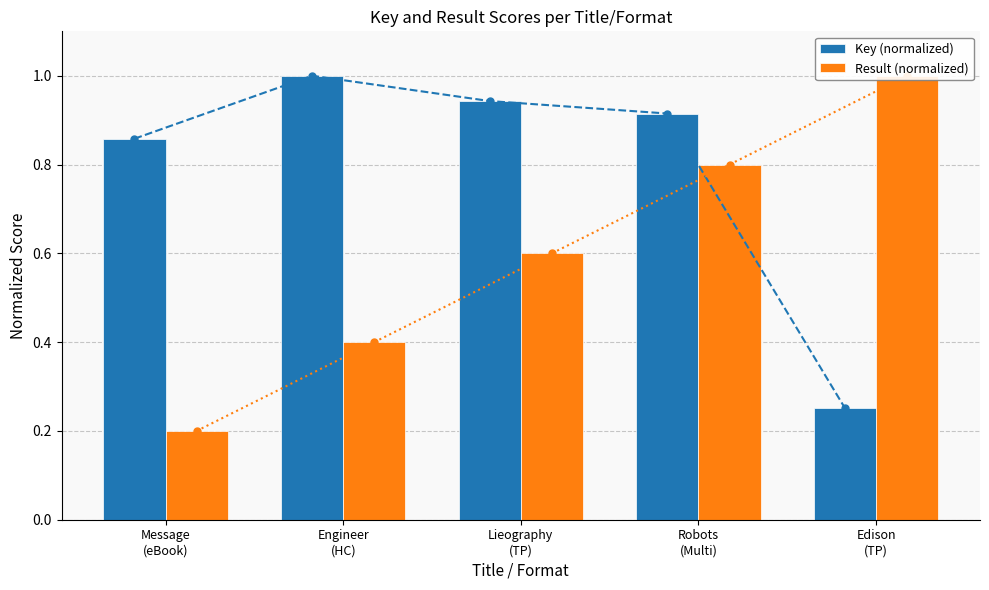

Reading right to left, list all the values displayed in this chart.

Key (normalized): Edison
(TP)=0.3	Robots
(Multi)=0.9	Lieography
(TP)=0.9	Engineer
(HC)=1.0	Message
(eBook)=0.9
Result (normalized): Edison
(TP)=1.0	Robots
(Multi)=0.8	Lieography
(TP)=0.6	Engineer
(HC)=0.4	Message
(eBook)=0.2